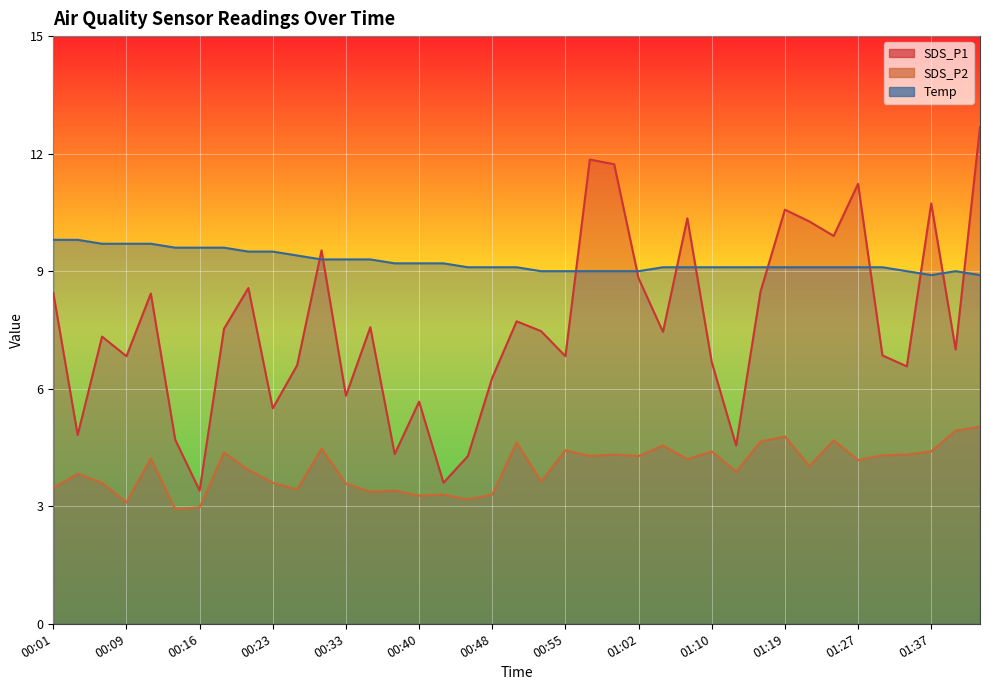

Which series has the largest range (max minus min)?

SDS_P1